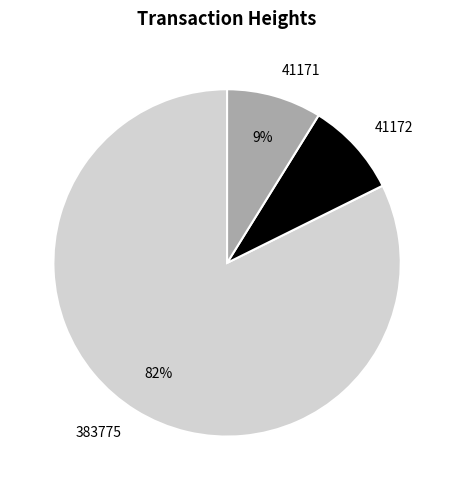

Which has a higher value, 41172 or 383775?

383775